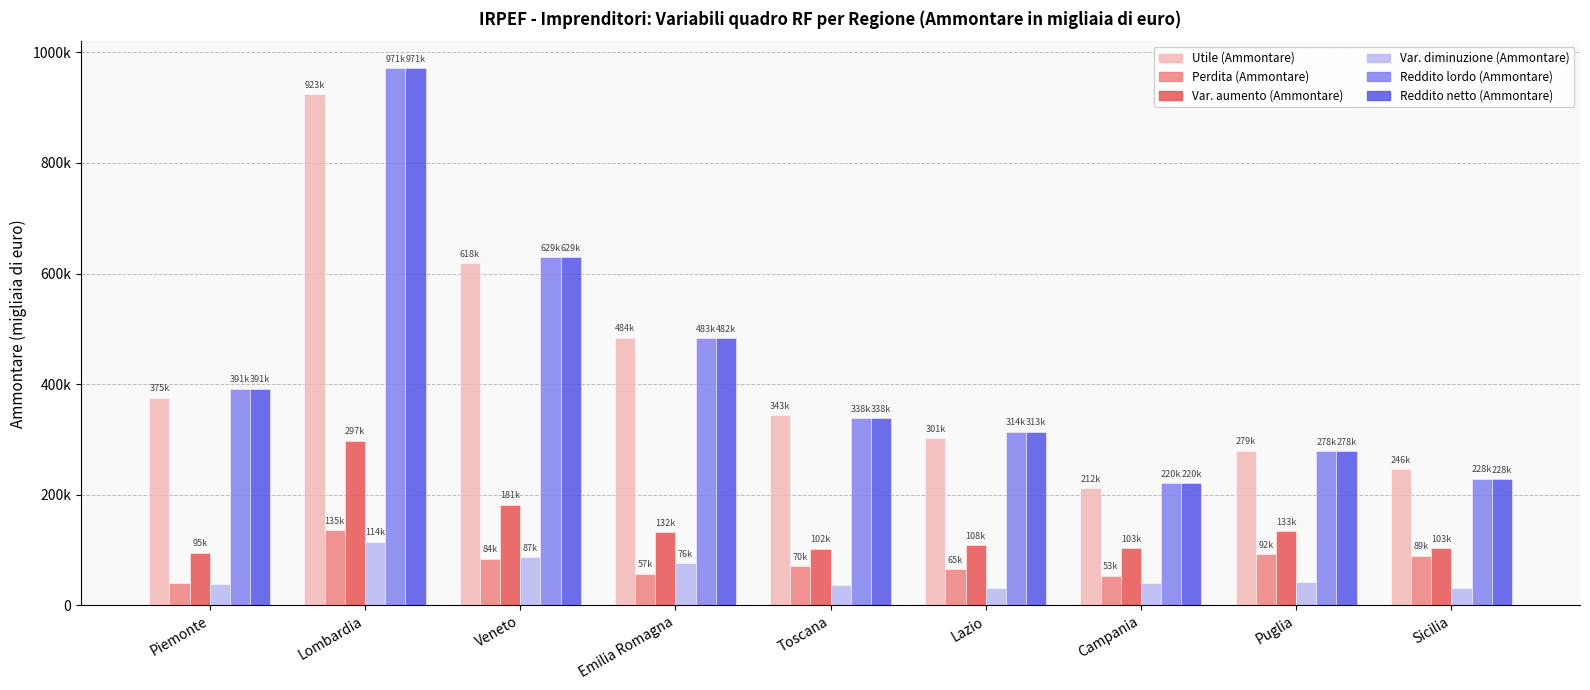

At which label does Utile (Ammontare) reach its peak?

Lombardia